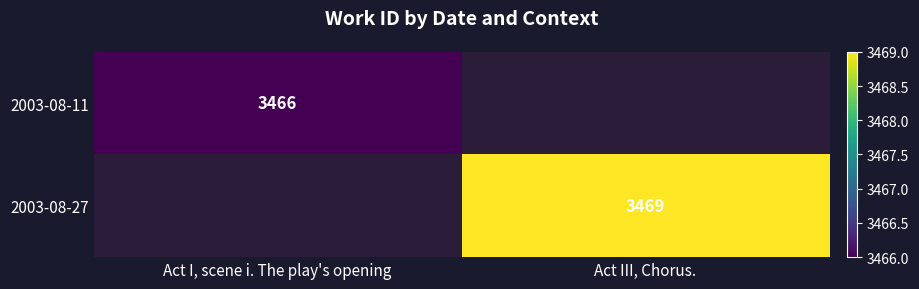

What is the highest value of the 2003-08-11 series?

3466.0